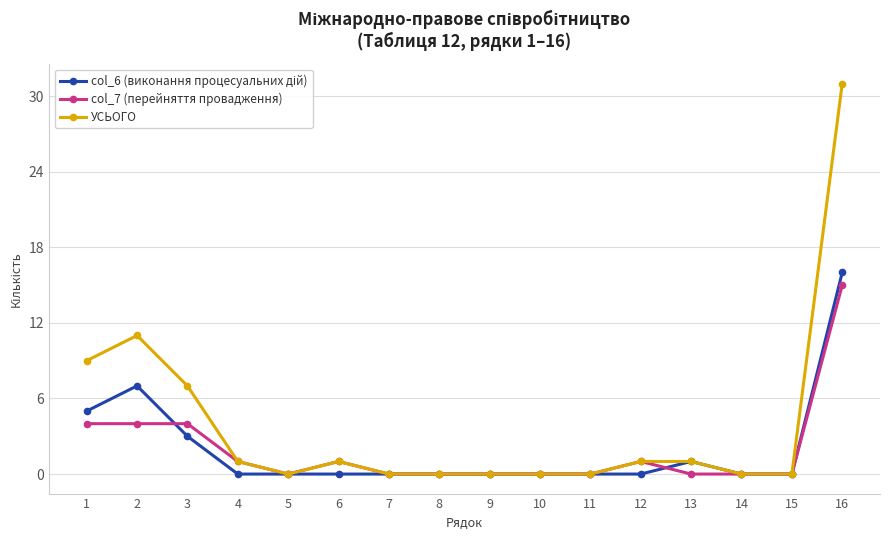

True or false: col_7 (перейняття провадження) has a value of 0 at 7.

True